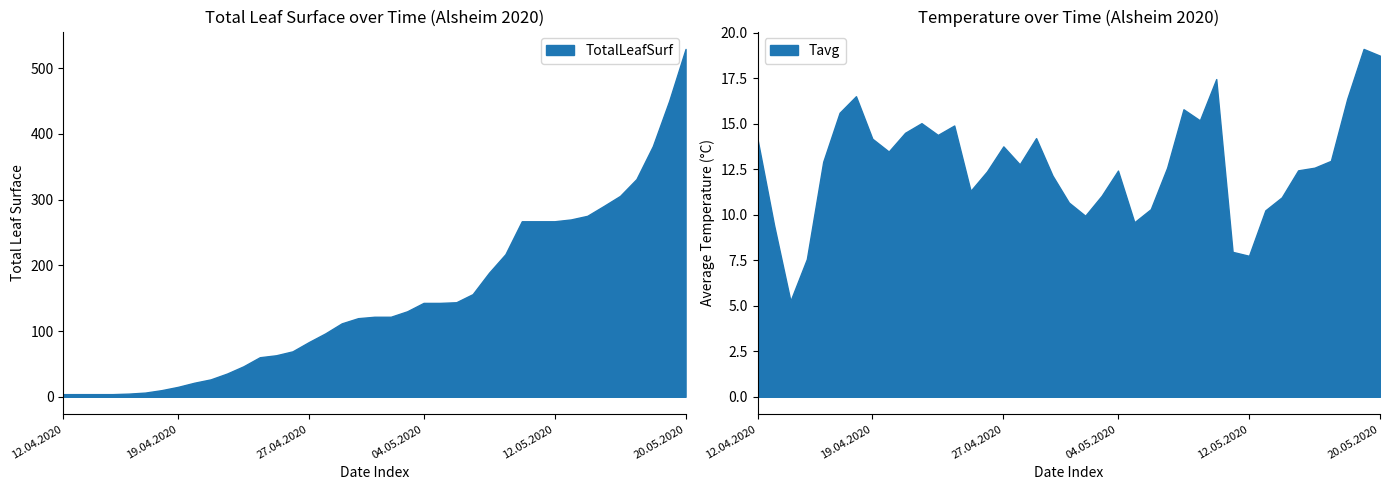

What is the difference between the highest and lowest values at 10?

35.4